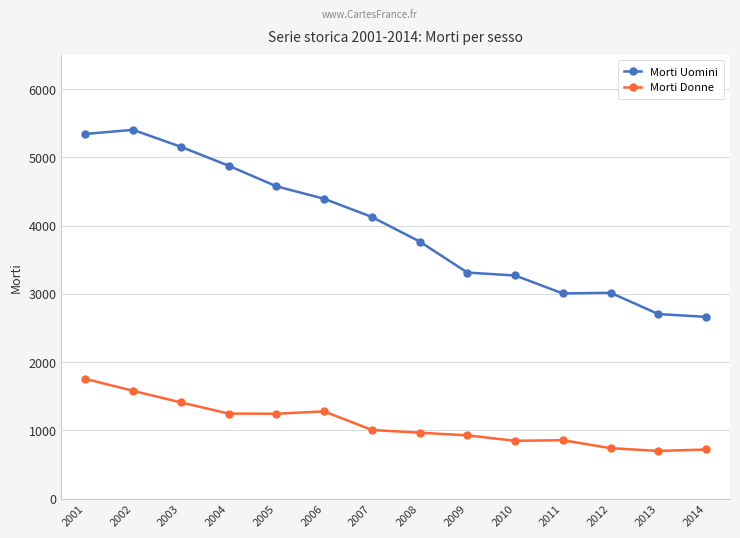

At which category does Morti Uomini reach its first local peak?

2002